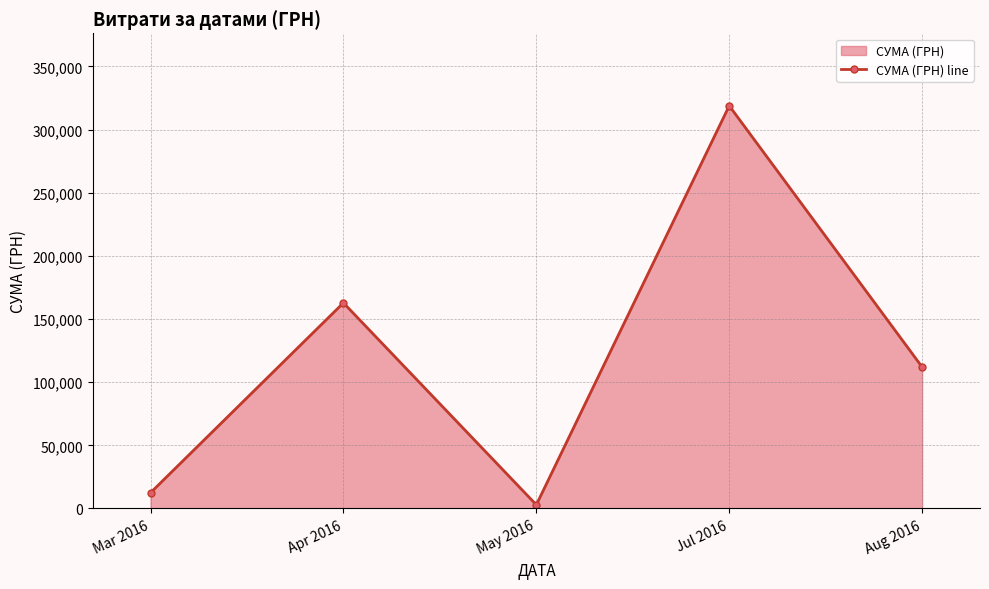

True or false: the data has more than 2 interior local peaks.

False